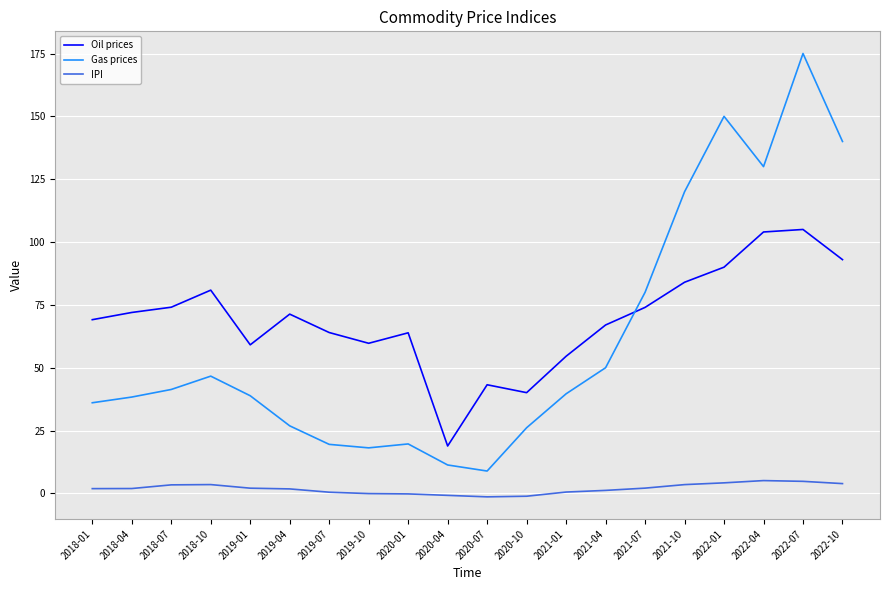

Which series has the largest total across all categories?

Oil prices